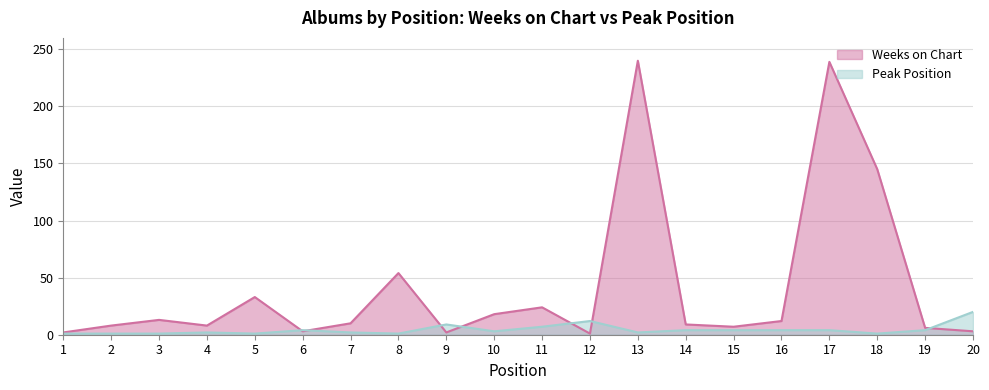

How many data points in Weeks on Chart are less than 10?

10